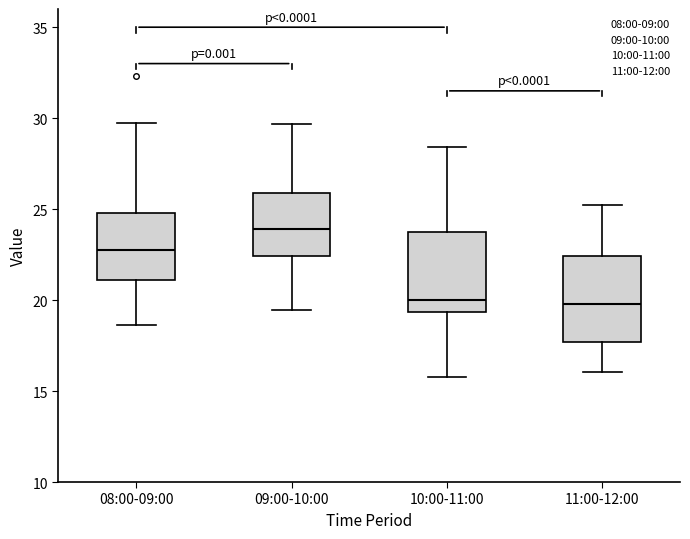

Reading left to right, read every box against the y-axis: the position of its median line, the range the box covers, and the ends of its whiskers. The values are not printed on the chart, so give them approximately, as read against the axis.

08:00-09:00: median 22.5, box 21.0 to 25.0, whiskers 18.5 to 29.5
09:00-10:00: median 24.0, box 22.5 to 26.0, whiskers 19.5 to 29.5
10:00-11:00: median 20.0, box 19.5 to 23.5, whiskers 16.0 to 28.5
11:00-12:00: median 20.0, box 17.5 to 22.5, whiskers 16.0 to 25.0